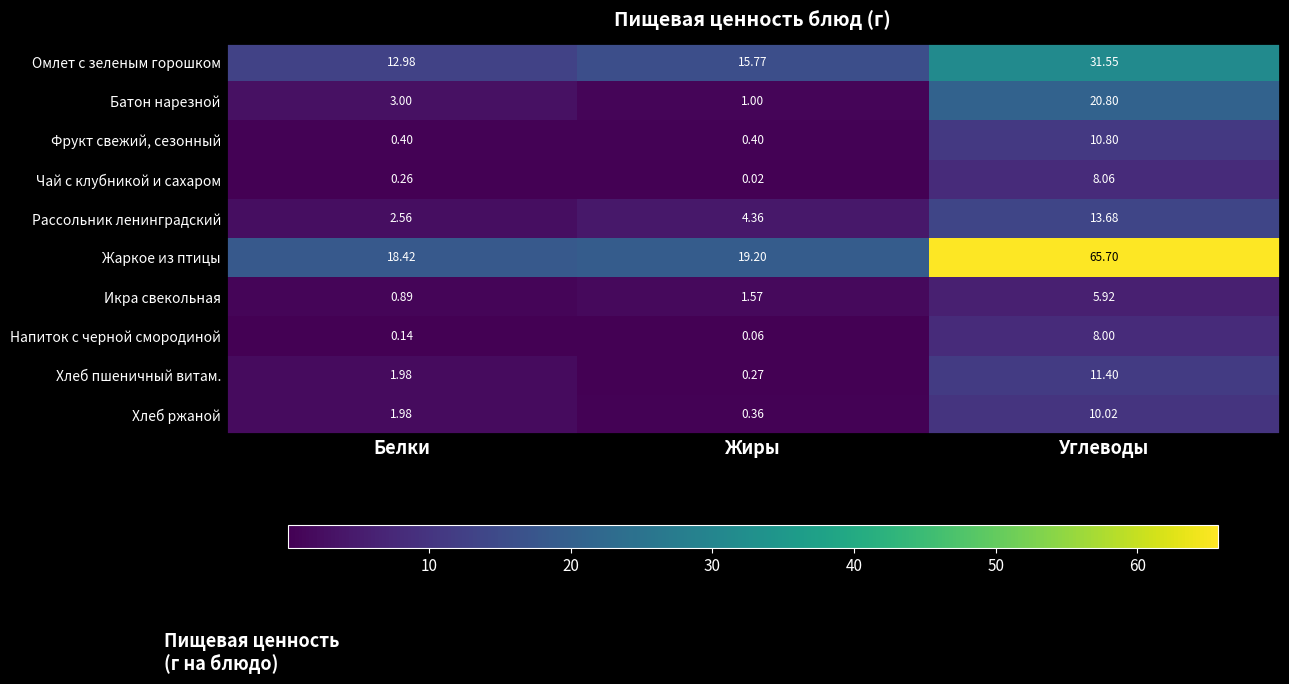

At which category does the chart reach its minimum across all series?

Жиры